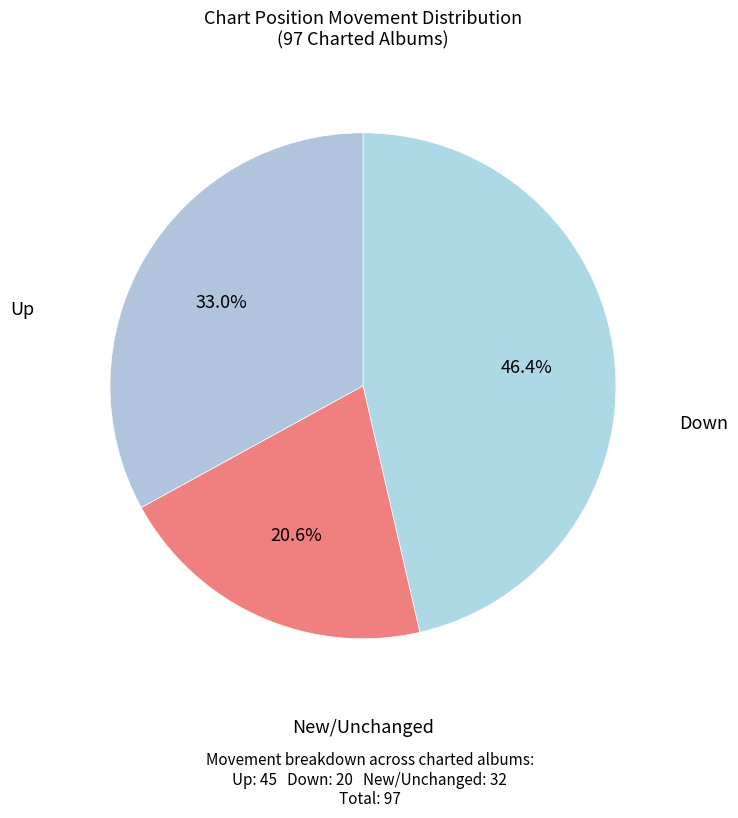

Which category has the biggest portion of the pie?

up